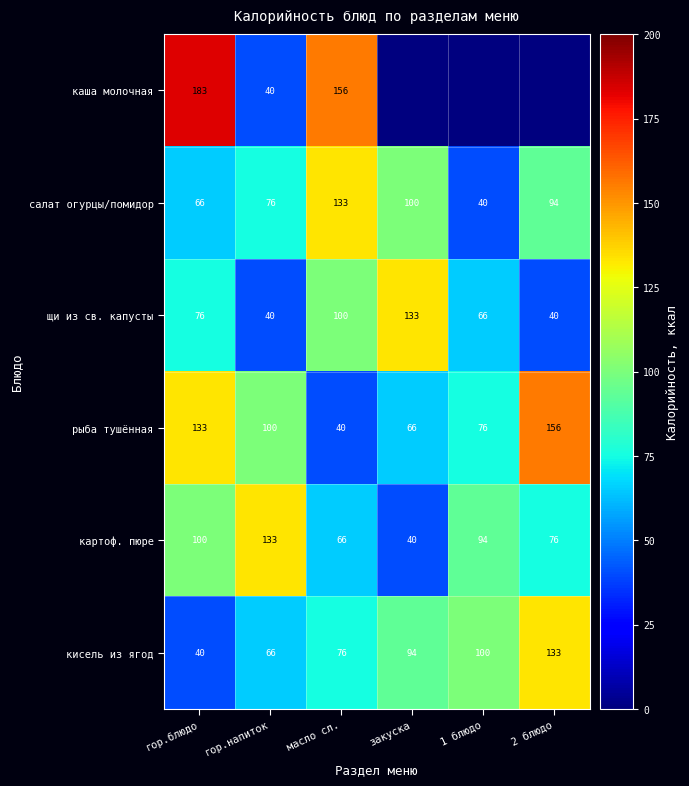

What is the difference between the кисель из ягод values at 2 блюдо and гор.напиток?

67